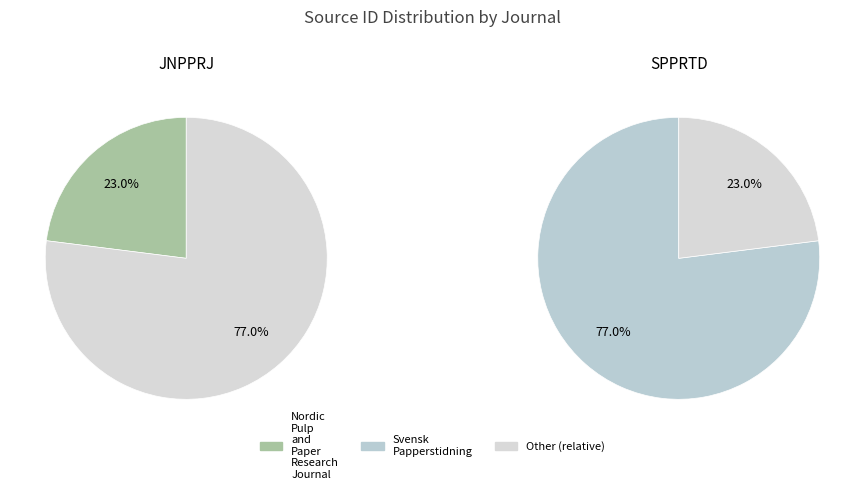

What percentage is the Nordic Pulp and Paper Research Journal slice, to the nearest percent?

23%